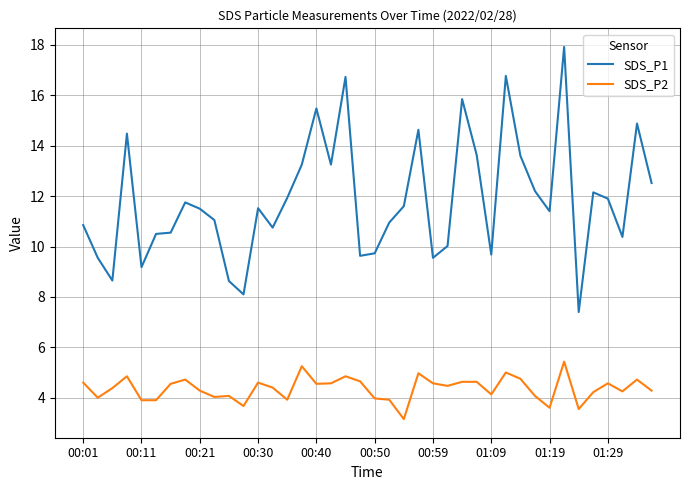

Rank the series by their average value, from lowest to highest.

SDS_P2, SDS_P1